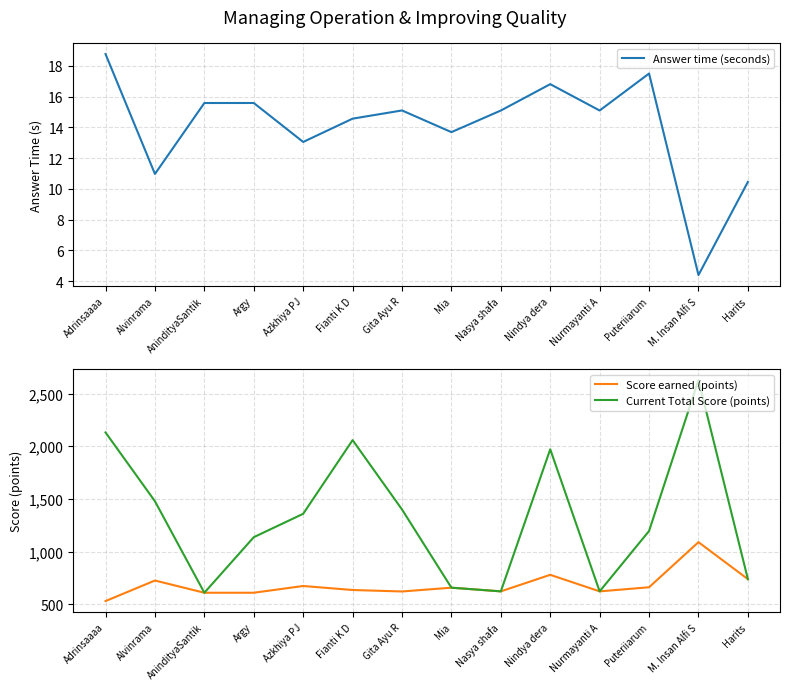

How many interior local peaks does the Current Total Score (points) series have?

3